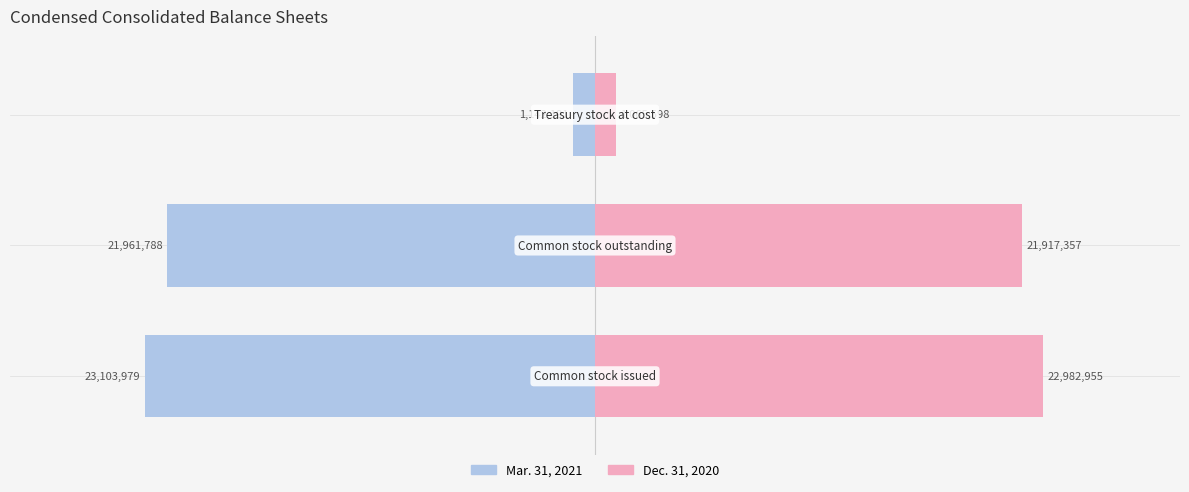

What is the average value of the Dec. 31, 2020 series?

15321970